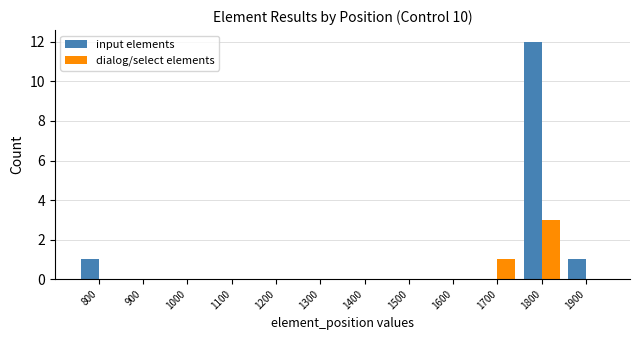

What is the maximum value for input elements?

12